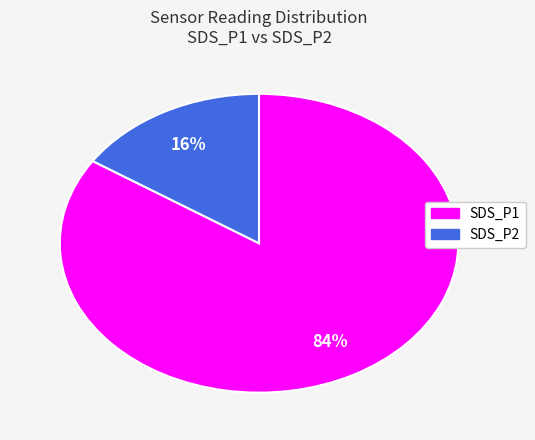

To the nearest percent, what portion does SDS_P2 represent?

16%